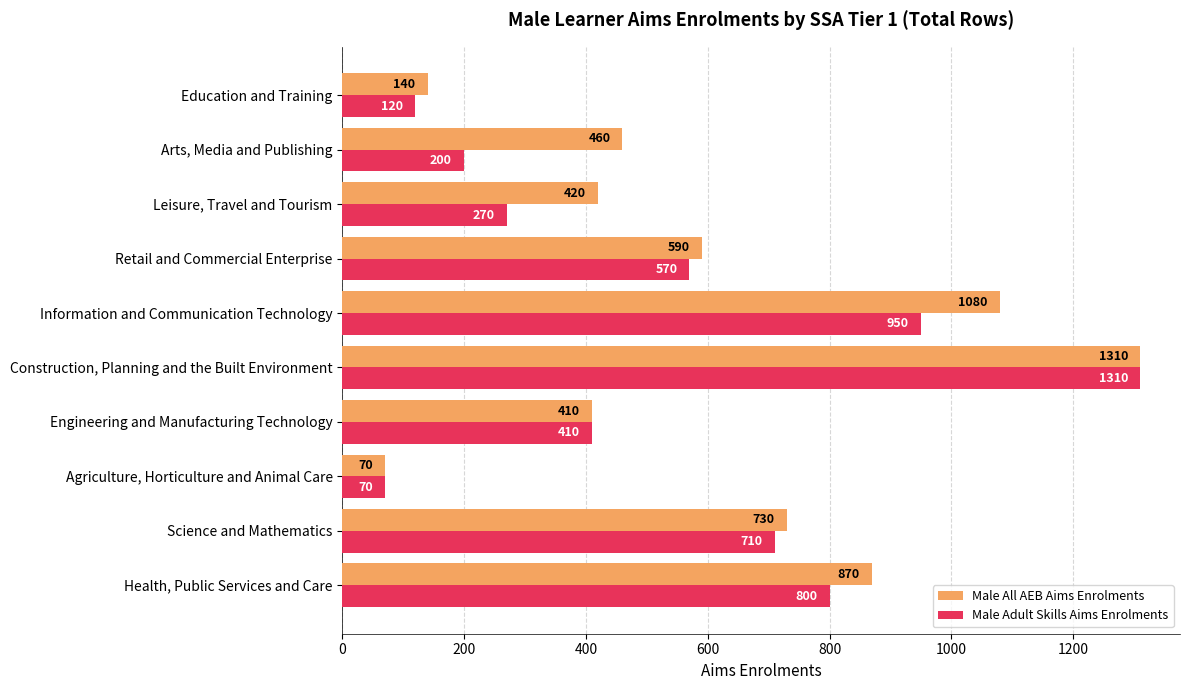

List the series in order of their overall mean, lowest first.

Male Adult Skills Aims Enrolments, Male All AEB Aims Enrolments